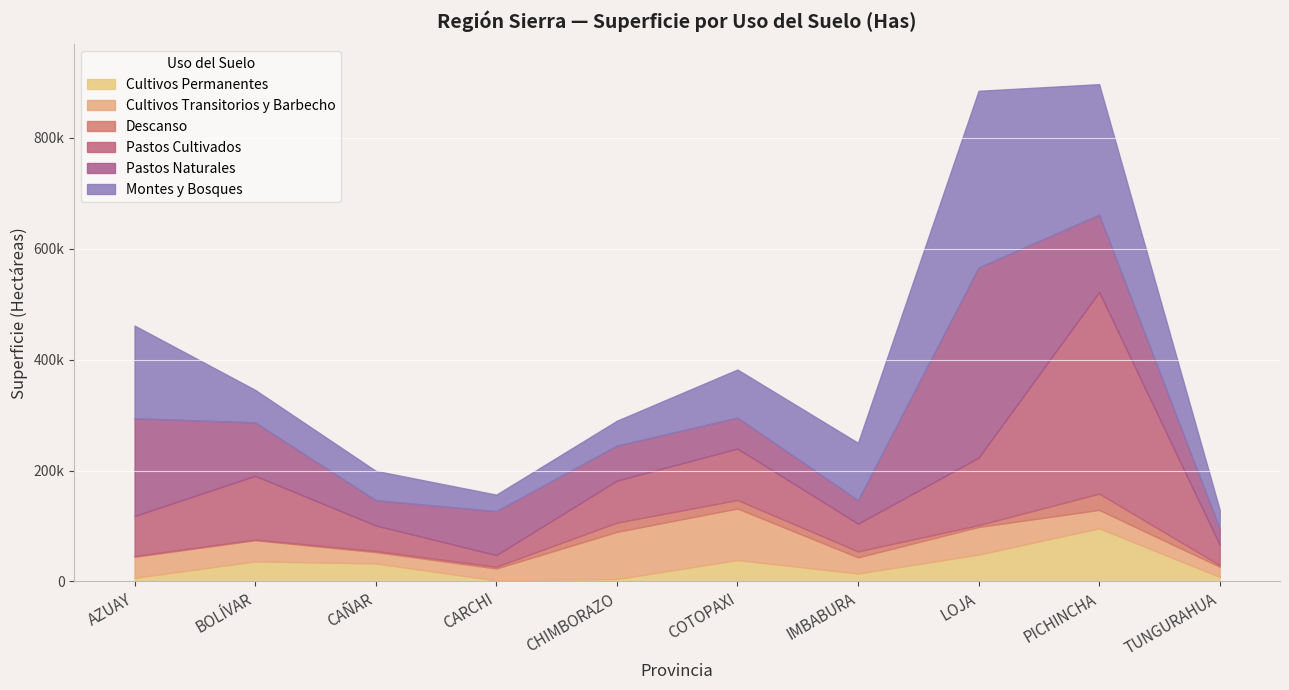

Where do Pastos Cultivados and Montes y Bosques first cross each other?

AZUAY and BOLÍVAR